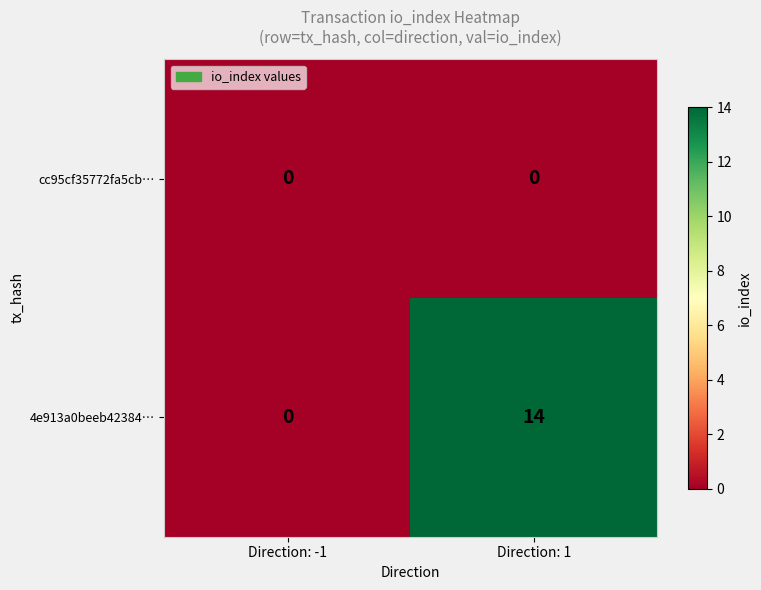

How many values in 4e913a0beeb42384… are above zero?

1